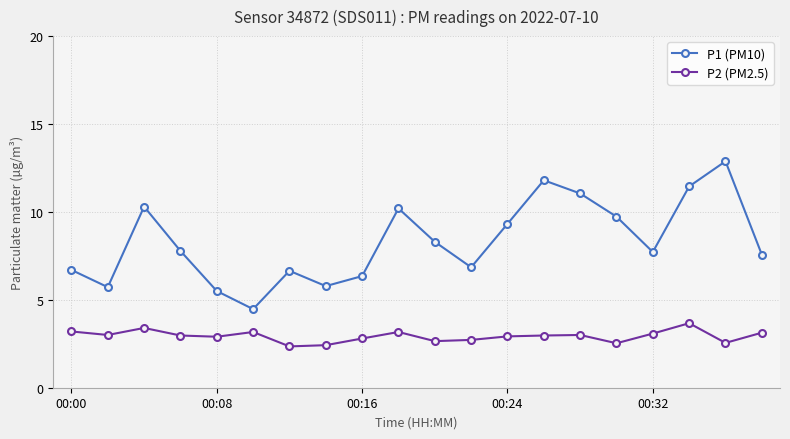

True or false: P2 (PM2.5) and P1 (PM10) cross at least once.

False